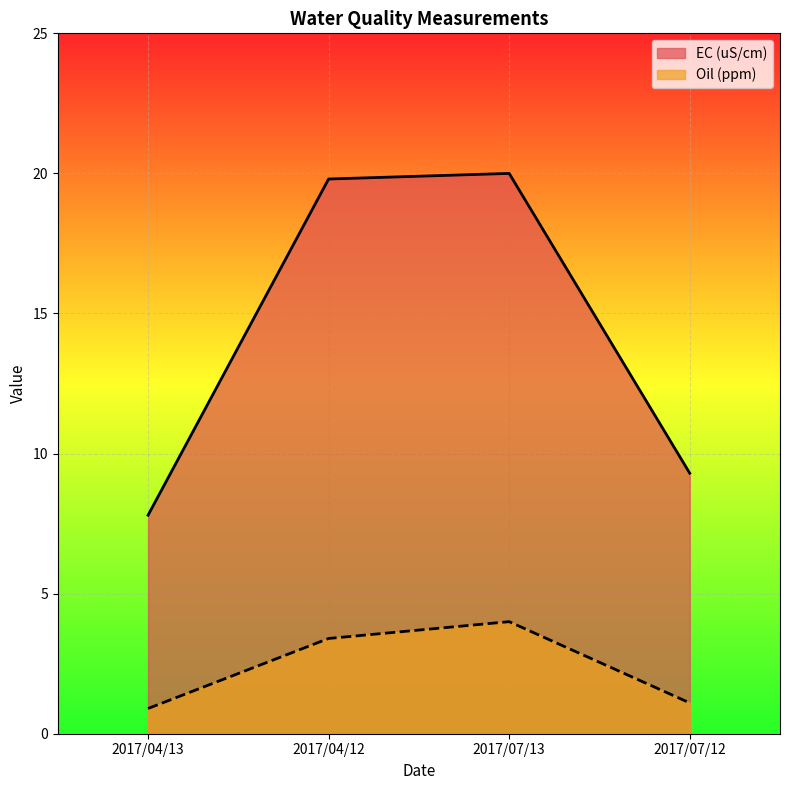

Where does the Oil (ppm) series first go above 19?

2017/04/12